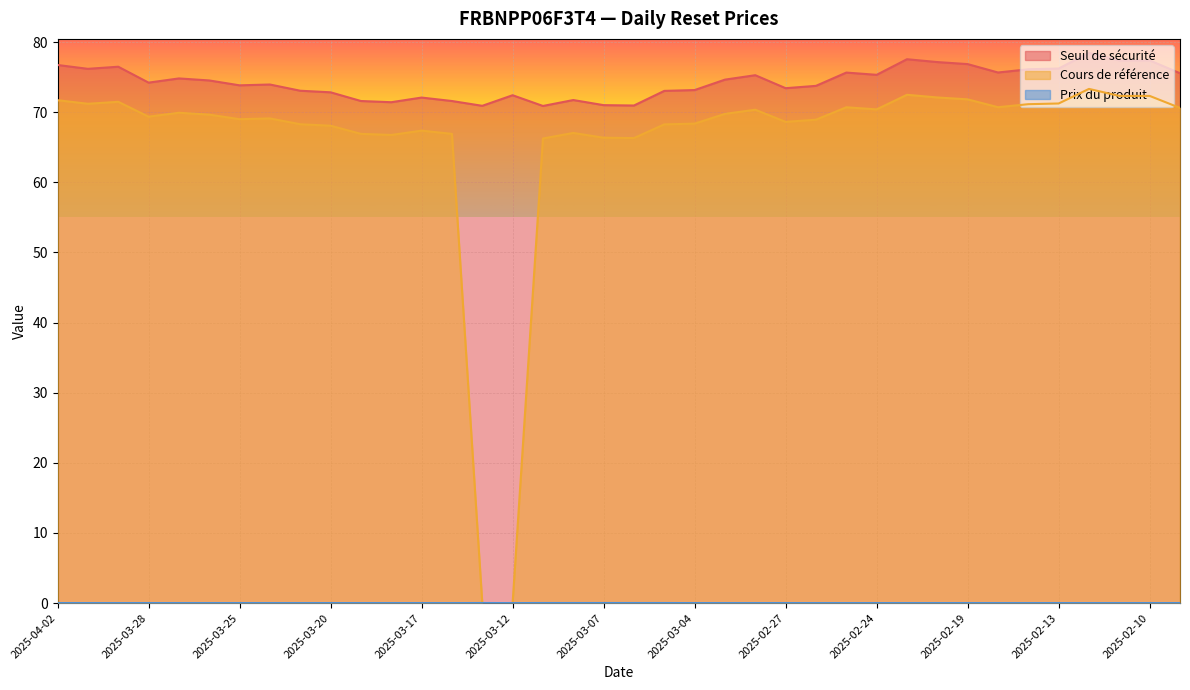

How many interior local valleys does the Prix du produit series have?

1